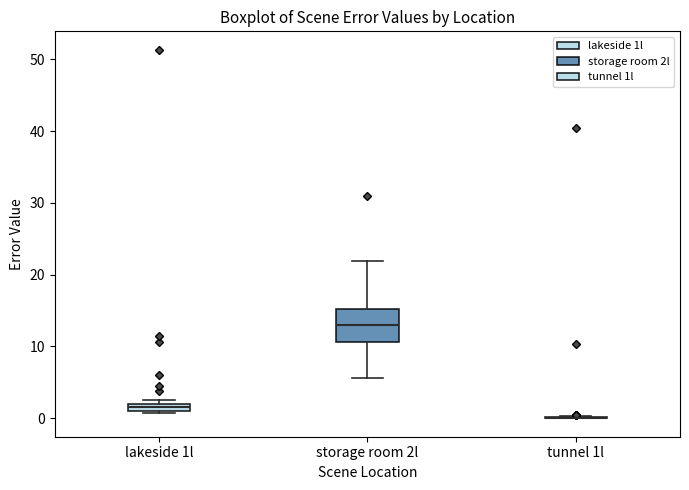

Which box is the tallest, from its lower edge to its upper edge?

storage room 2l